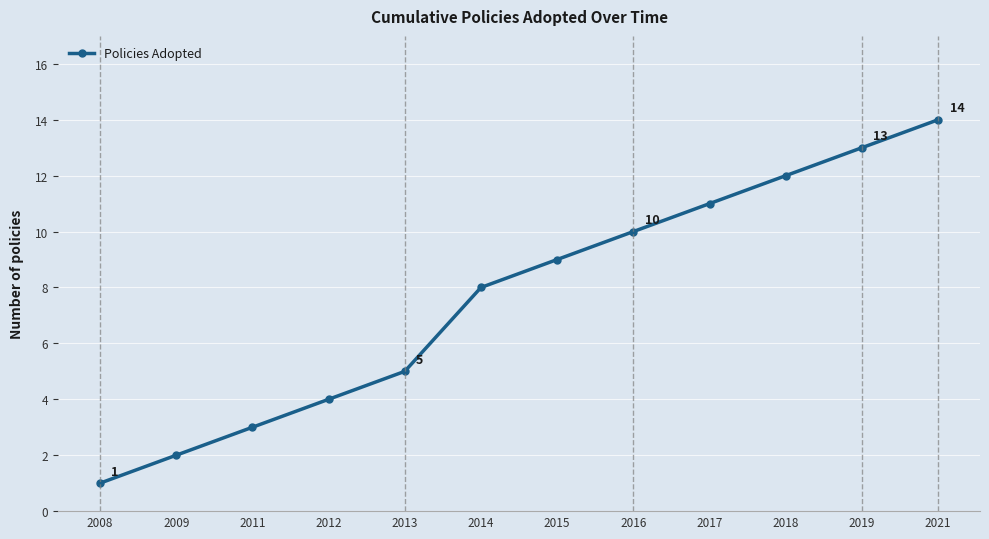

The value at 2016 is 6. True or false?

False